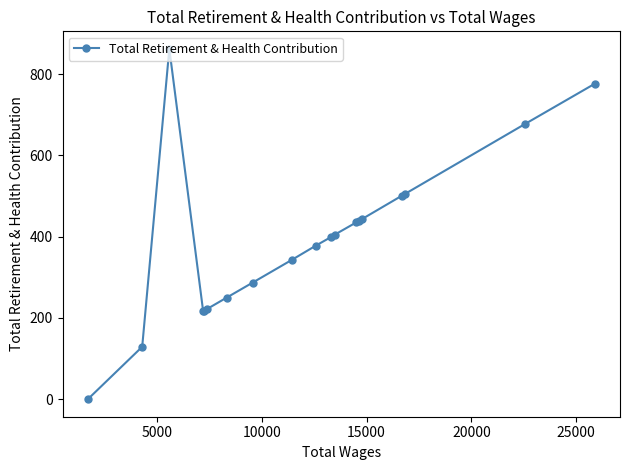

What is the difference between the maximum and minimum values?

862